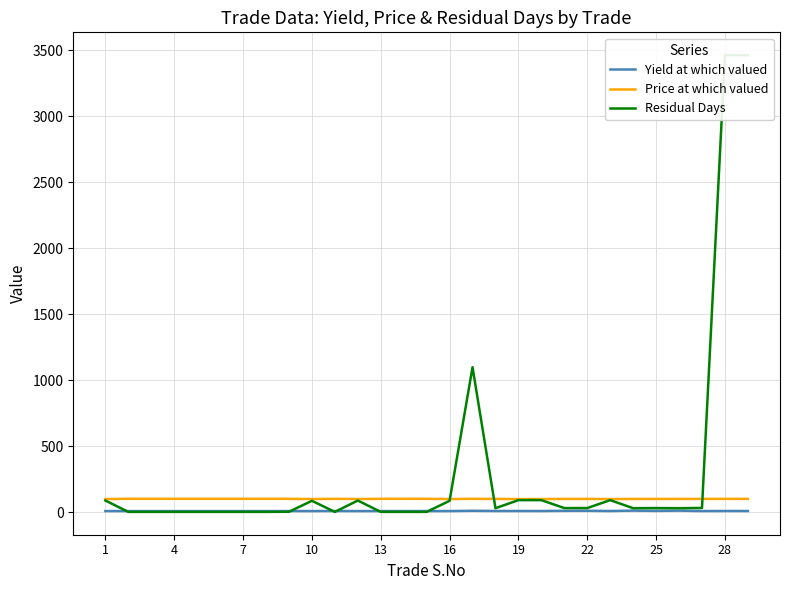

List the series in order of their overall mean, highest first.

Residual Days, Price at which valued, Yield at which valued